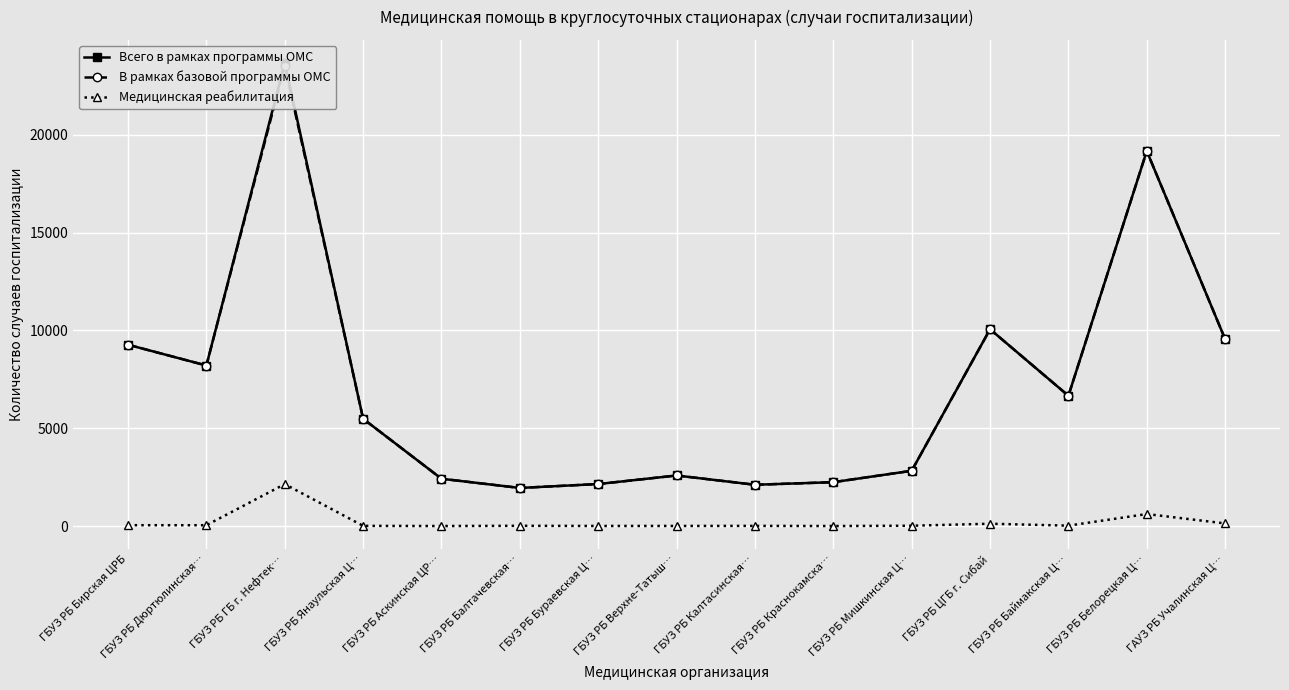

What is the value of the Всего в рамках программы ОМС point at the 9th from the left?

2109